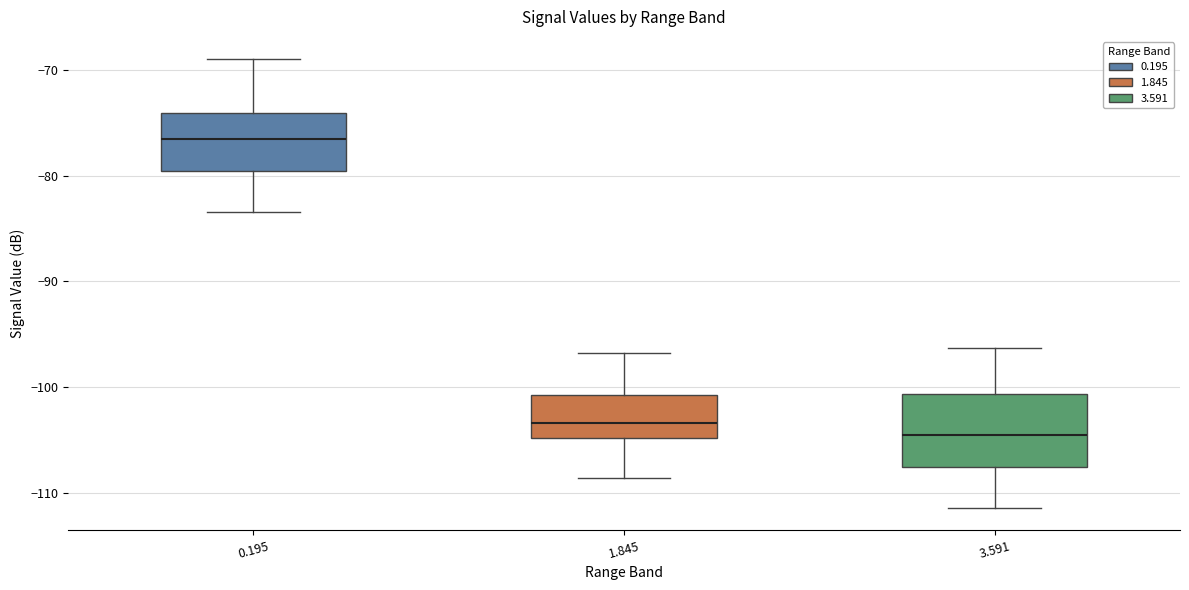

Reading left to right, read every box against the y-axis: the position of its median line, the range the box covers, and the ends of its whiskers. The values are not printed on the chart, so give them approximately, as read against the axis.

0.195: median -76, box -80 to -74, whiskers -83 to -69
1.845: median -103, box -105 to -101, whiskers -109 to -97
3.591: median -105, box -108 to -101, whiskers -111 to -96